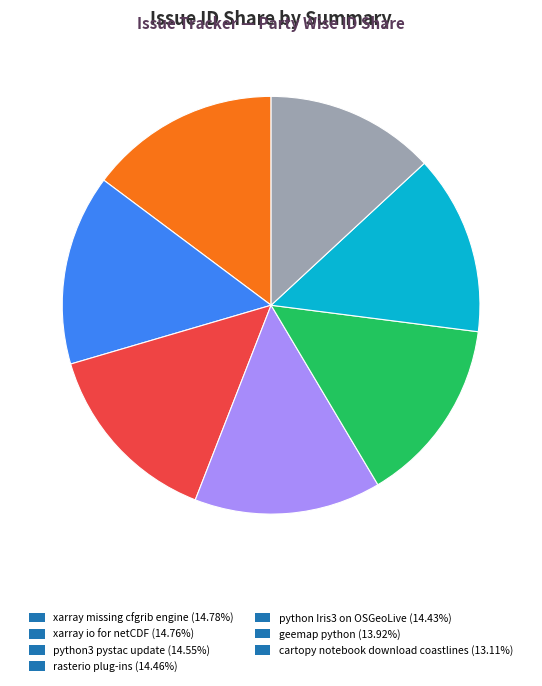

True or false: python Iris3 on OSGeoLive accounts for 26% of the total.

False